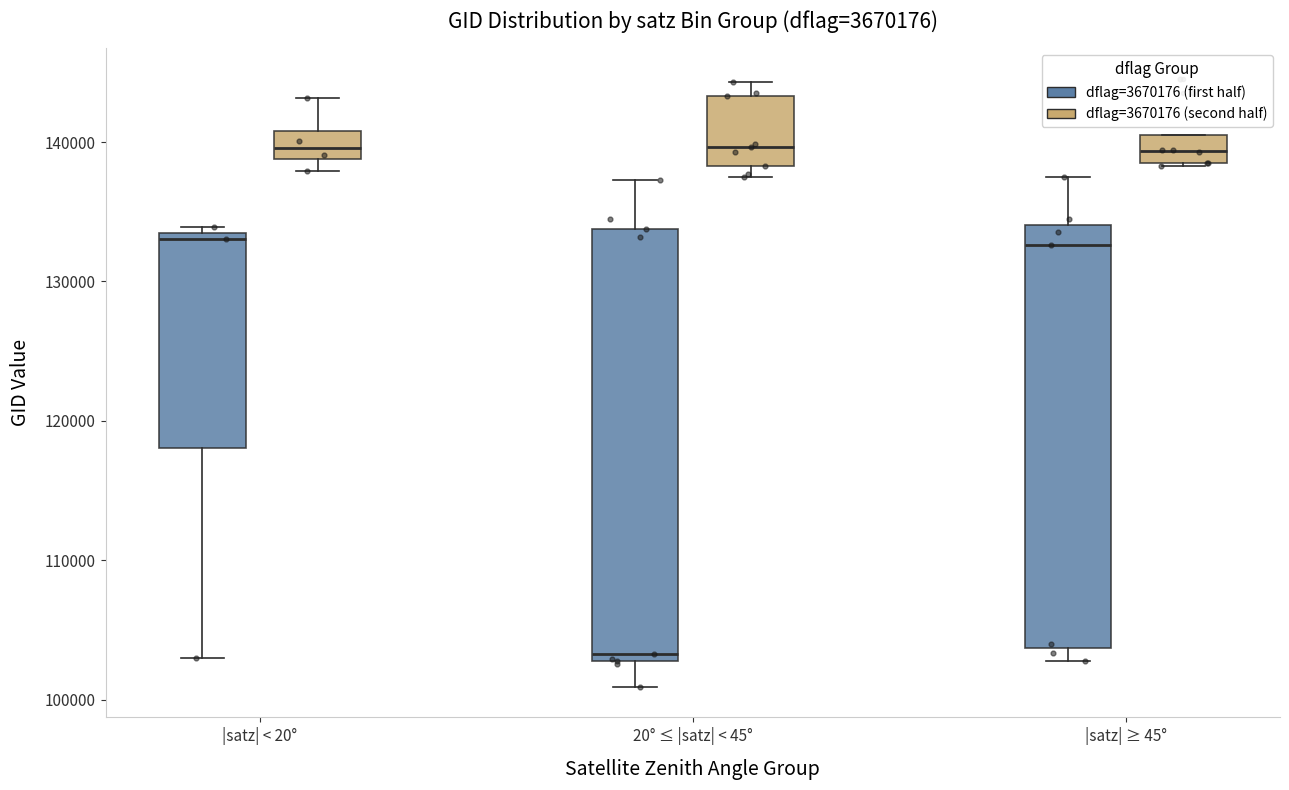

Reading left to right, transcribe this box plot: for each box, give where its median line is, the range the box spans, and where its two whiskers end, as read against the y-axis. The values are not printed on the chart, so give them approximately, as read against the axis.

|satz| < 20° (dflag=3670176 (first half)): median 133000 (just below the box's upper edge), box 118000 to 133000, whiskers 103000 to 134000
|satz| < 20° (dflag=3670176 (second half)): median 140000, box 139000 to 141000, whiskers 138000 to 143000
20° ≤ |satz| < 45° (dflag=3670176 (first half)): median 103000 (just above the box's lower edge), box 103000 to 134000, whiskers 101000 to 137000
20° ≤ |satz| < 45° (dflag=3670176 (second half)): median 140000, box 138000 to 143000, whiskers 138000 (just below the box's lower edge) to 144000
|satz| ≥ 45° (dflag=3670176 (first half)): median 133000, box 104000 to 134000, whiskers 103000 to 137000
|satz| ≥ 45° (dflag=3670176 (second half)): median 139000, box 138000 to 140000, whiskers 138000 to 140000